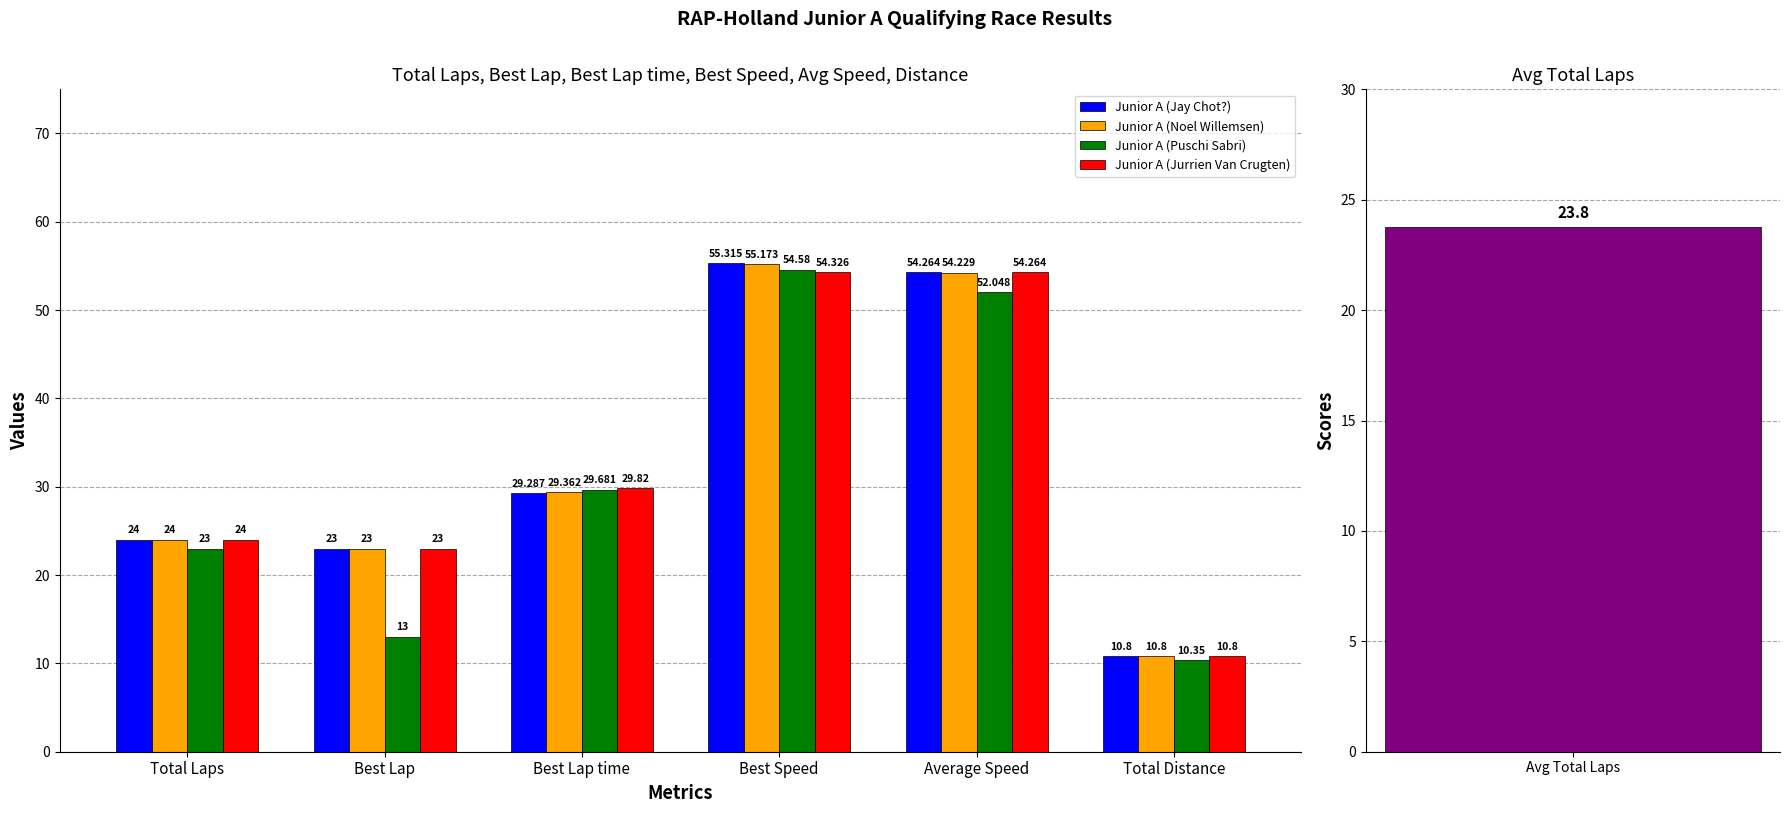

What is the total value across all series at Total Distance?

42.8